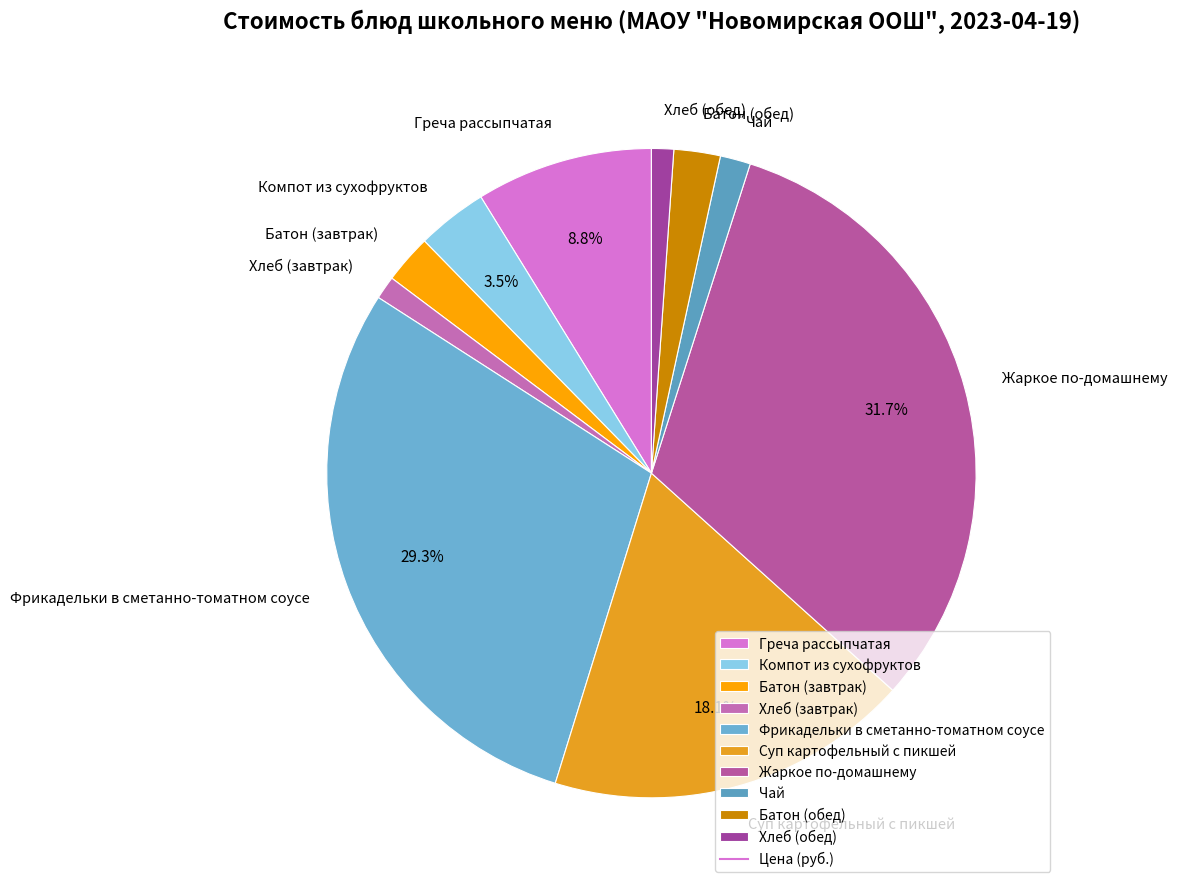

Combined, do Хлеб (обед) and Жаркое по-домашнему account for over 50%?

No